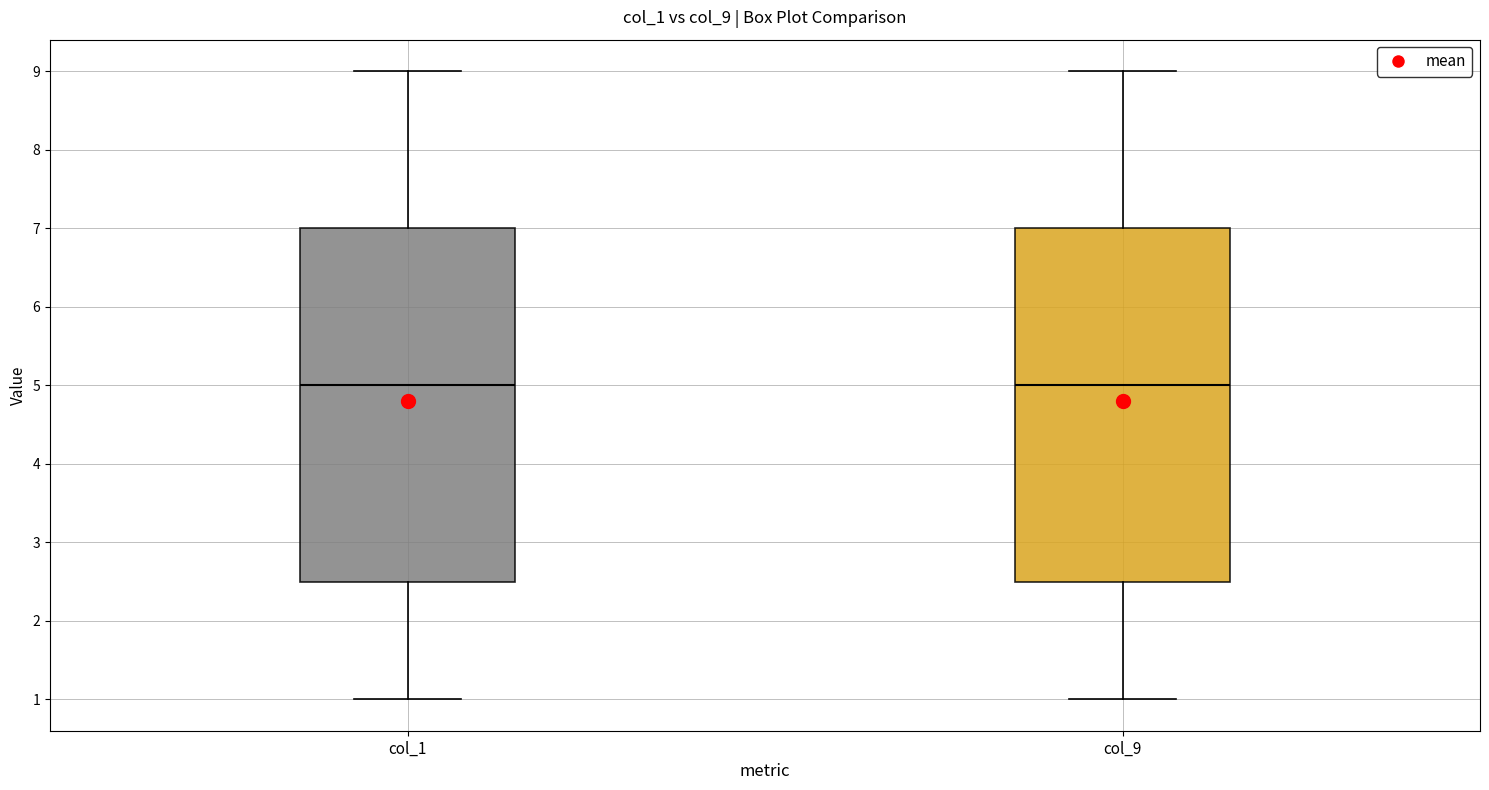

Reading left to right, transcribe this box plot: for each box, give where its median line is, the range the box spans, and where its two whiskers end, as read against the y-axis. The values are not printed on the chart, so give them approximately, as read against the axis.

col_1: median 5.0, box 2.5 to 7.0, whiskers 1.0 to 9.0
col_9: median 5.0, box 2.5 to 7.0, whiskers 1.0 to 9.0